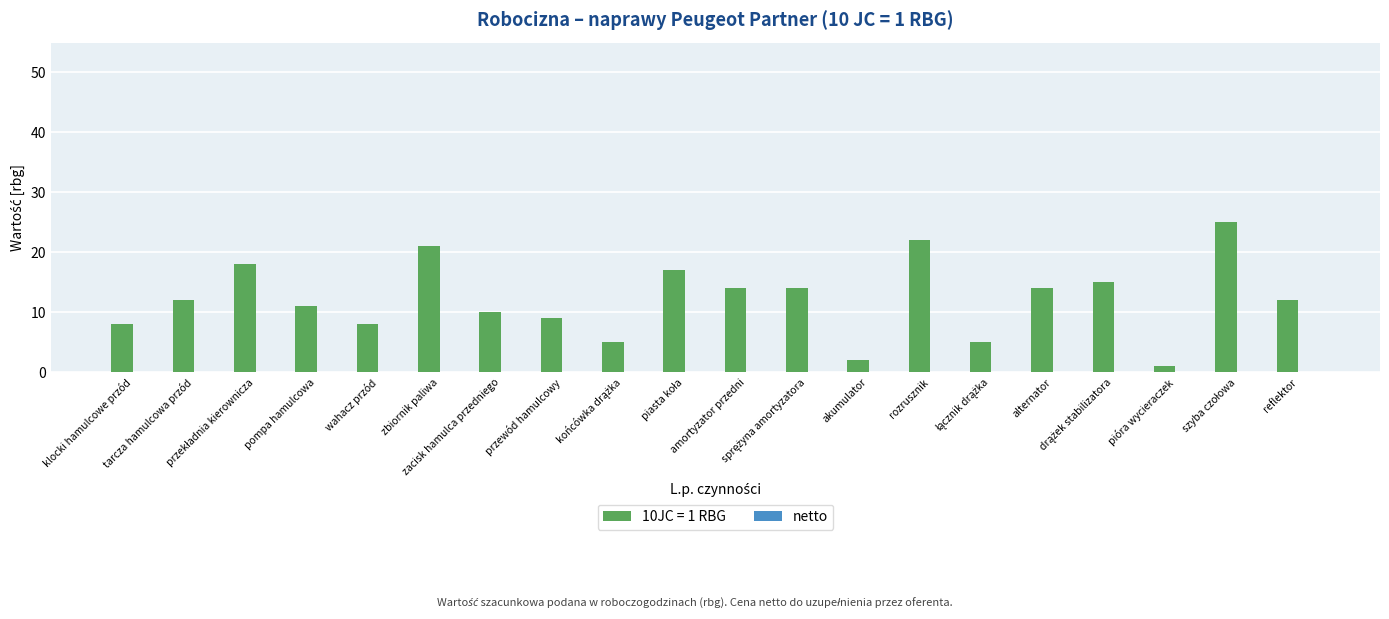

At which category does the chart reach its minimum across all series?

pióra wycieraczek